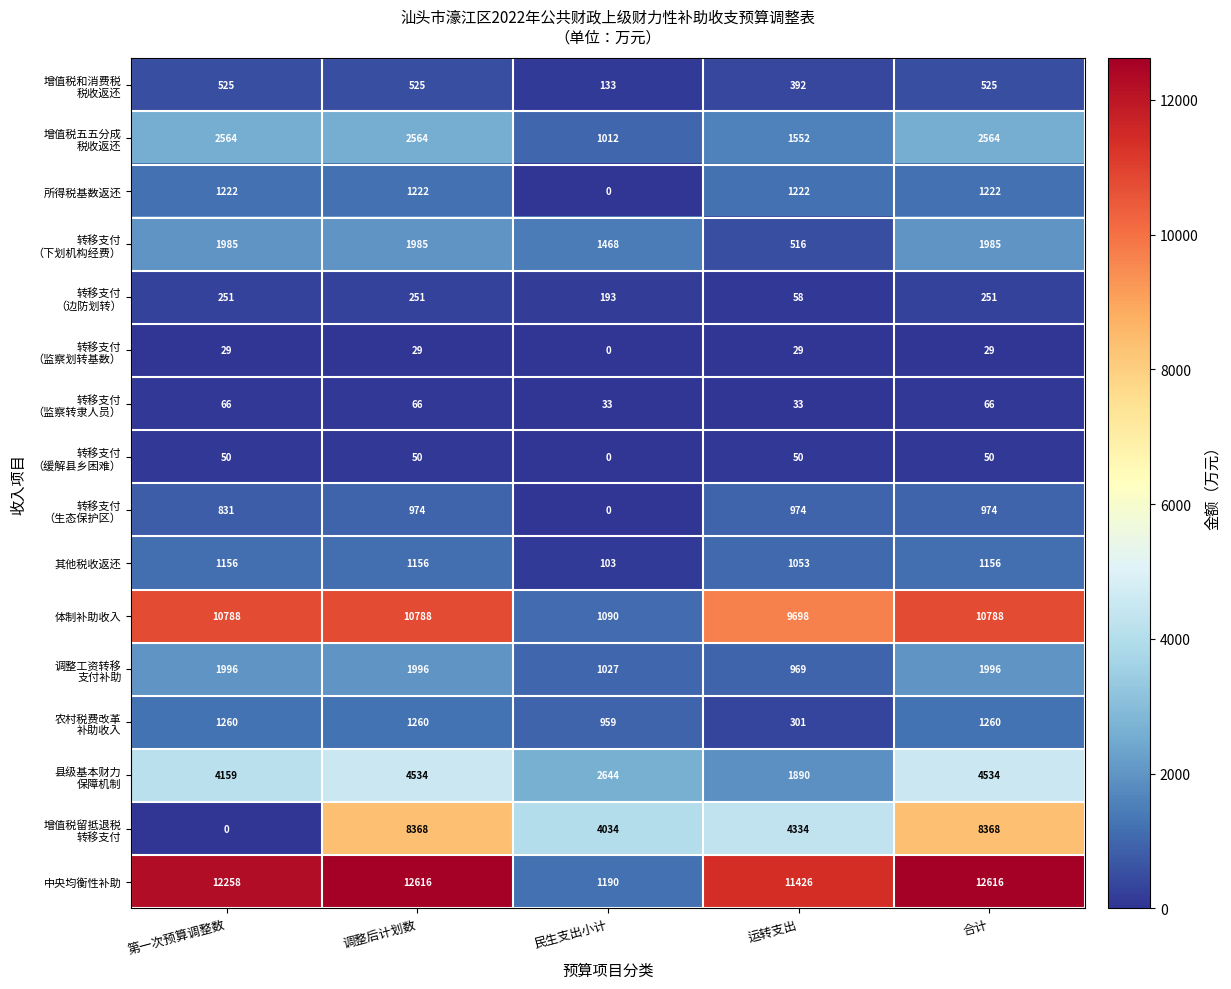

How many categories are shown in the chart?

5